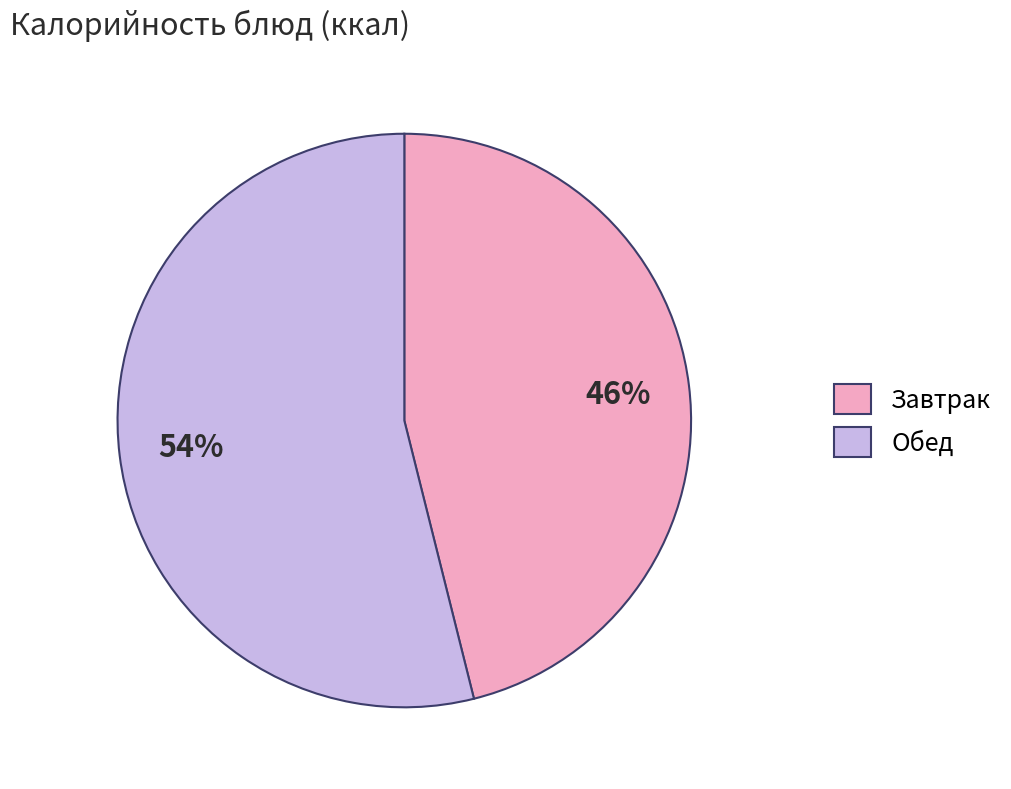

Which slice is the largest?

Обед